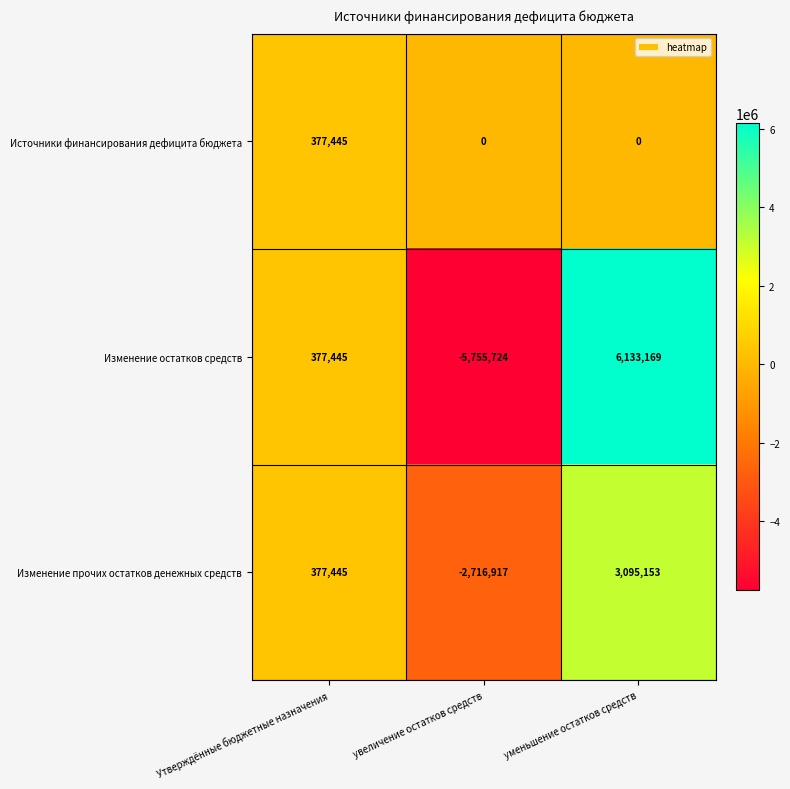

What is the difference between the maximum and minimum values in the Изменение прочих остатков денежных средств series?

5812070